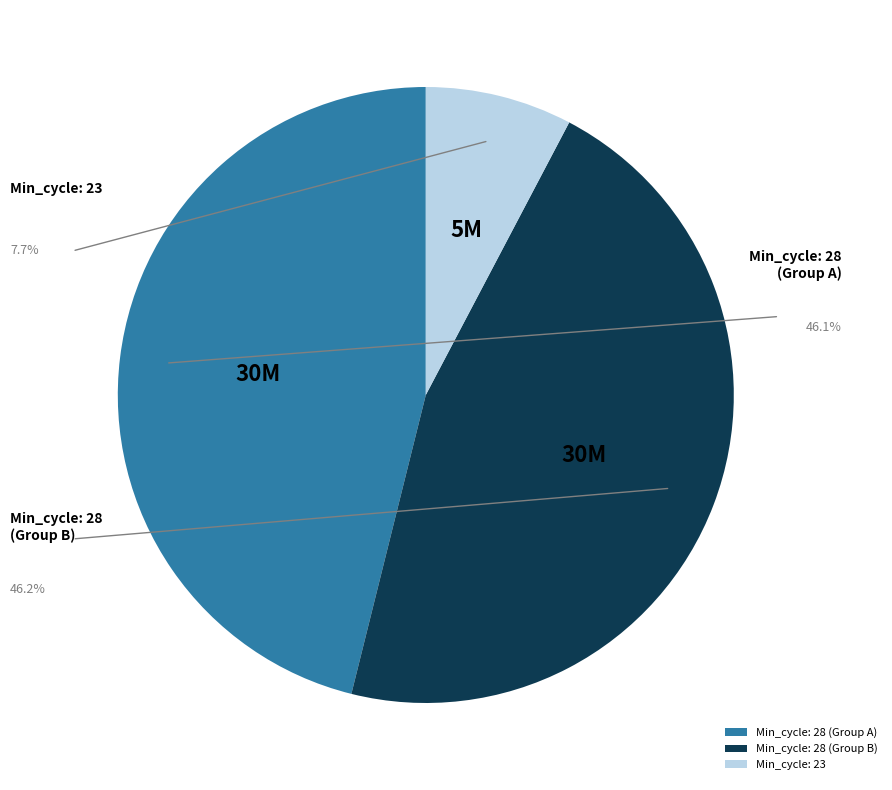

Does any single category account for the majority?

No